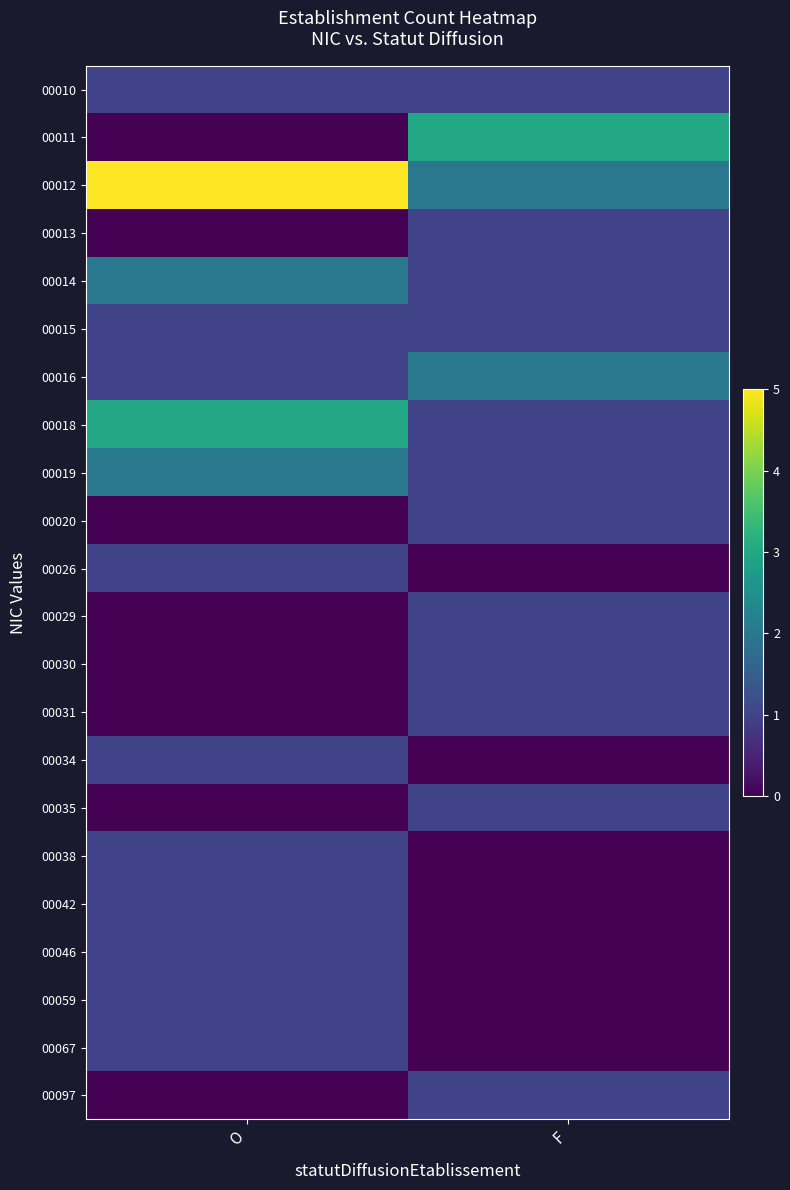

How many categories are shown in the chart?

2